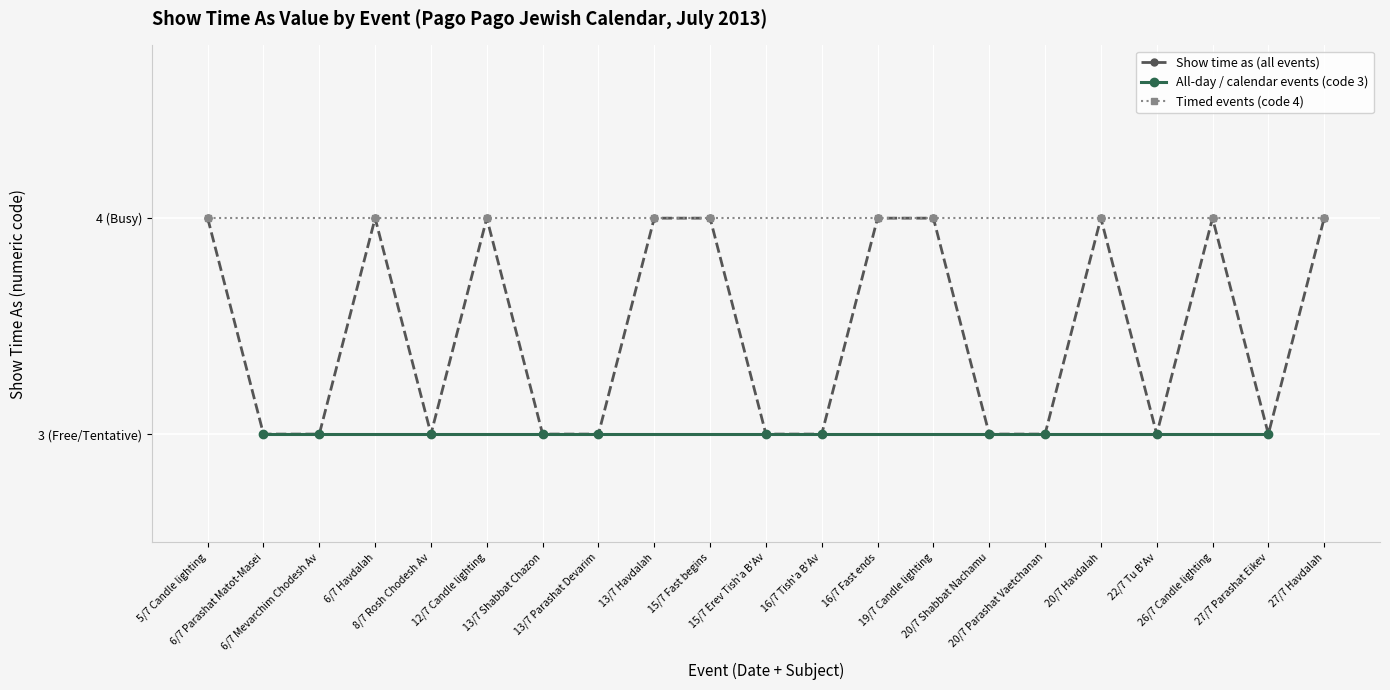

At which category does the chart reach its minimum across all series?

6/7 Parashat Matot-Masei